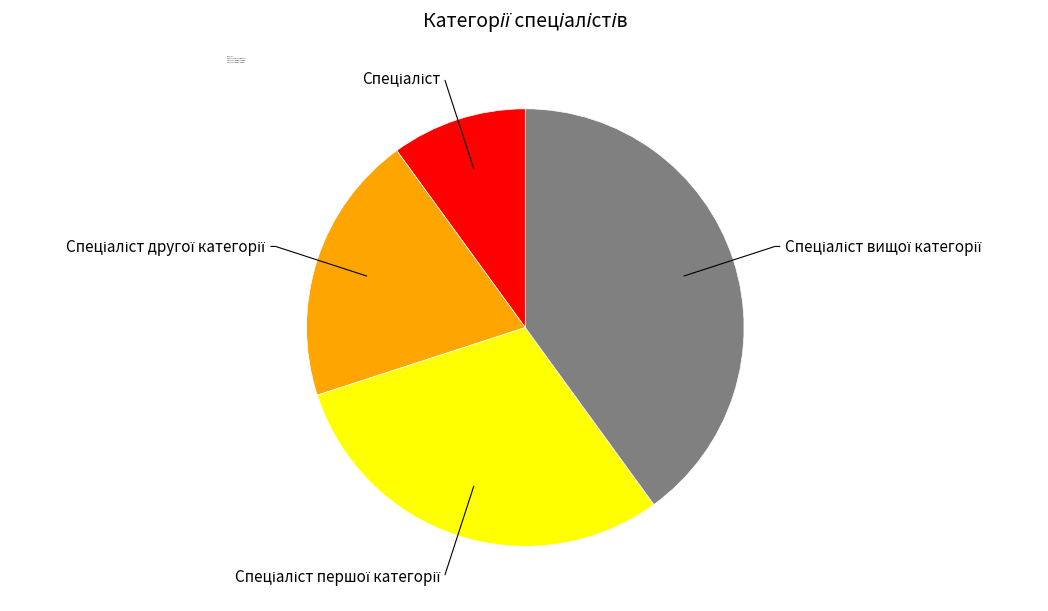

Is there any slice that represents more than half of the pie?

No